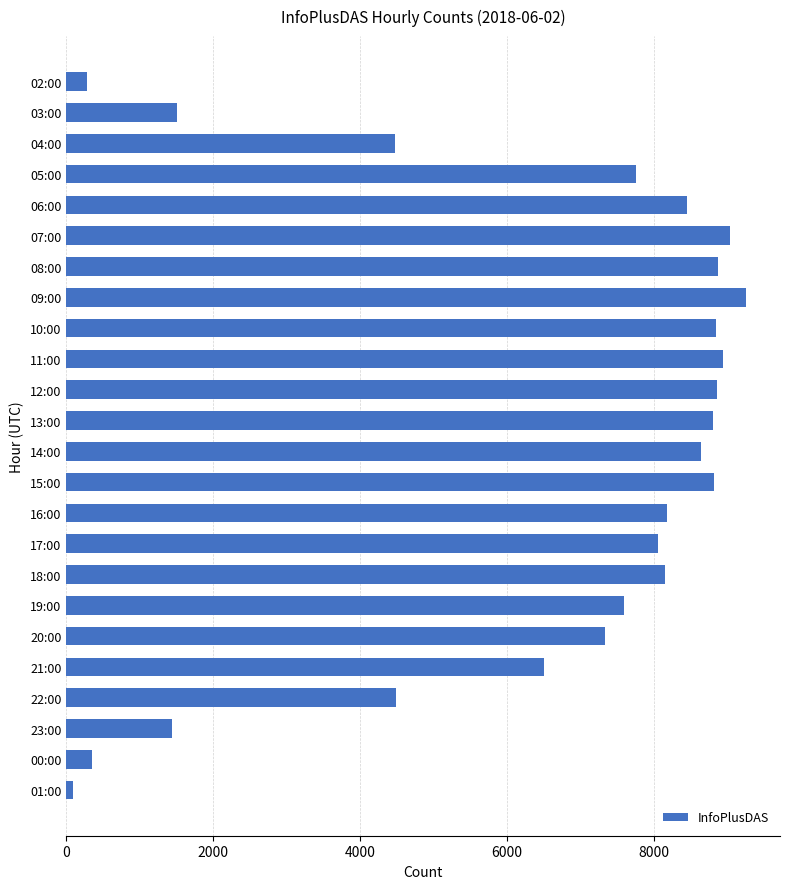

Is it true that the value at 07:00 is 9042?

True